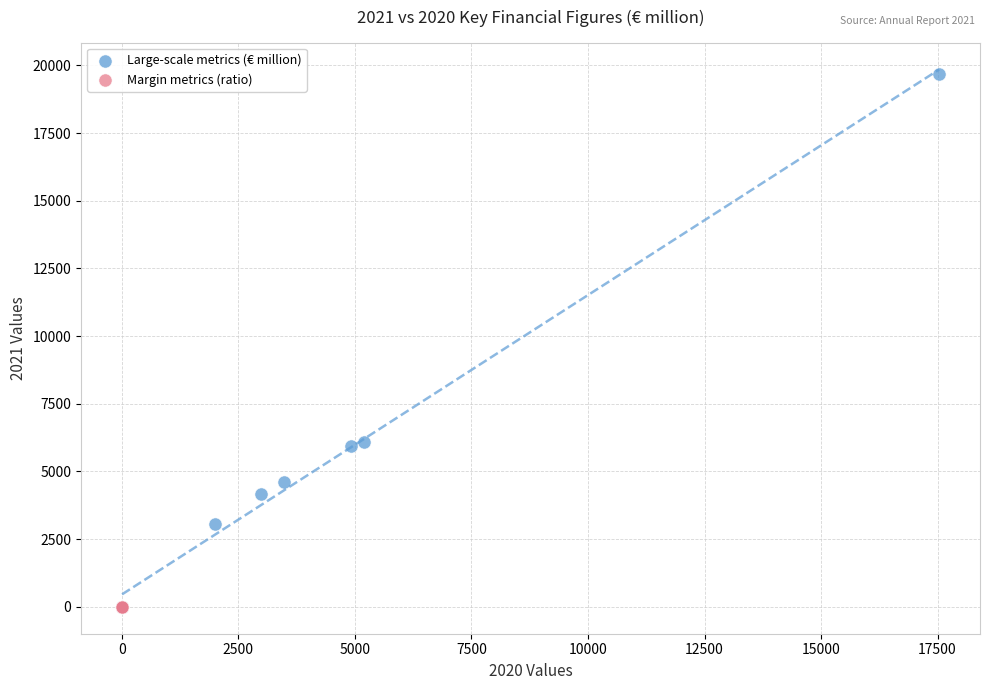

Which series has the largest Y range (max minus min)?

Large-scale metrics (€ million)